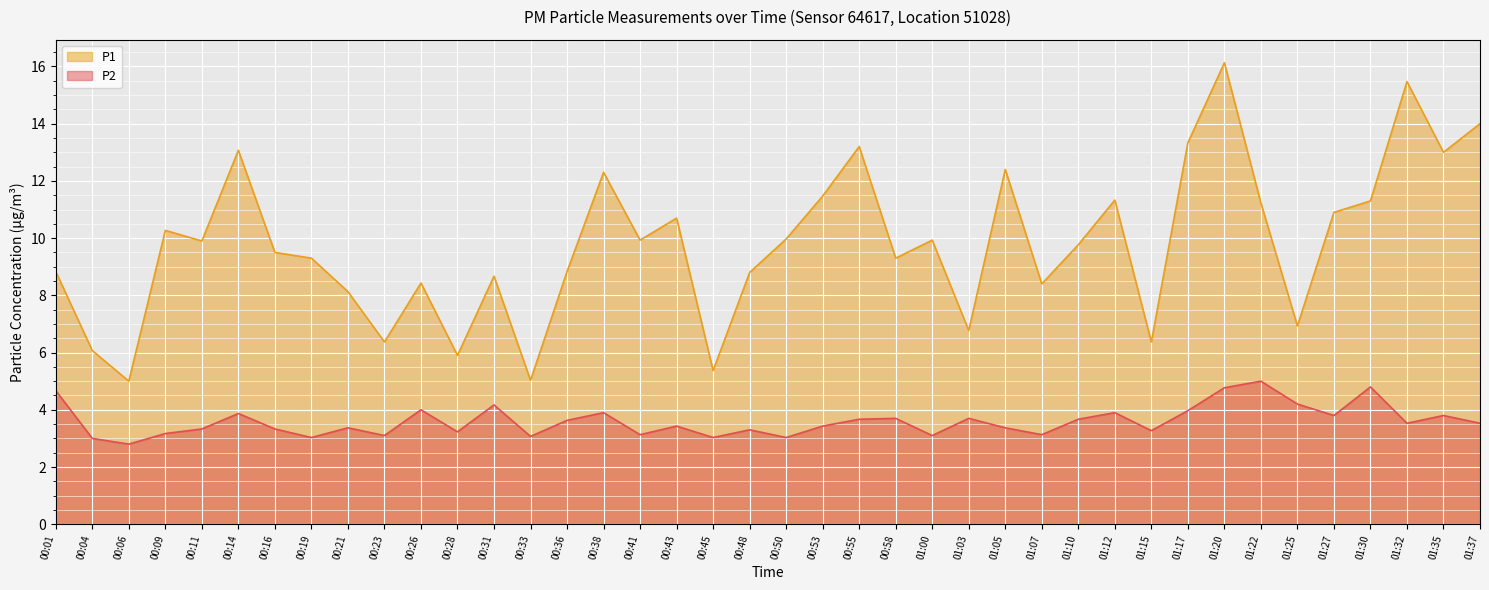

At 01:27, list the series in order from largest to smallest.

P1, P2